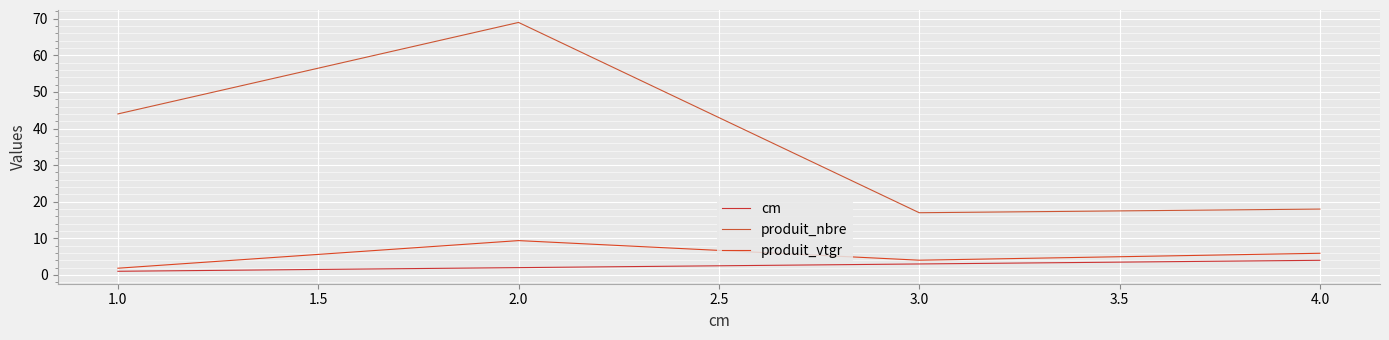

What is the maximum value for produit_vtgr?

9.4